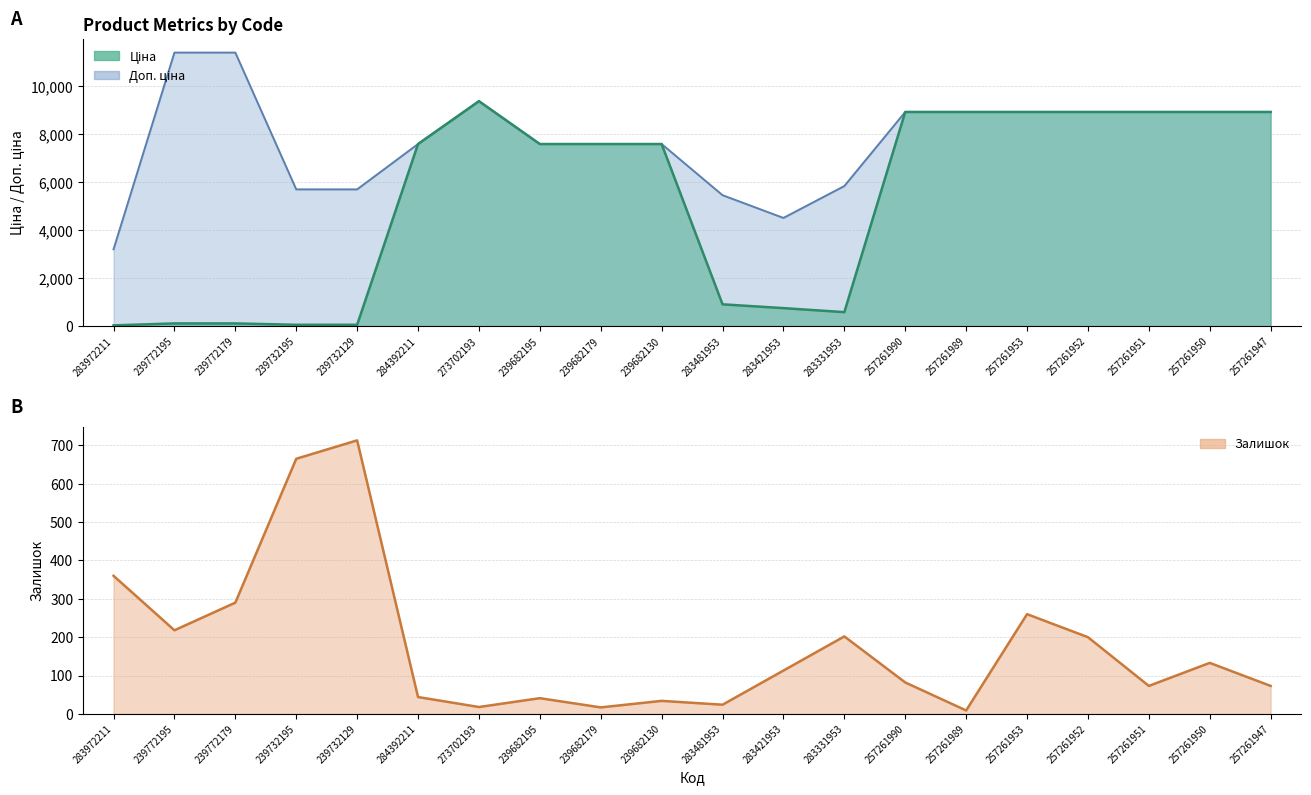

Which series ends up on top after the final intersection of Залишок and Ціна?

Ціна